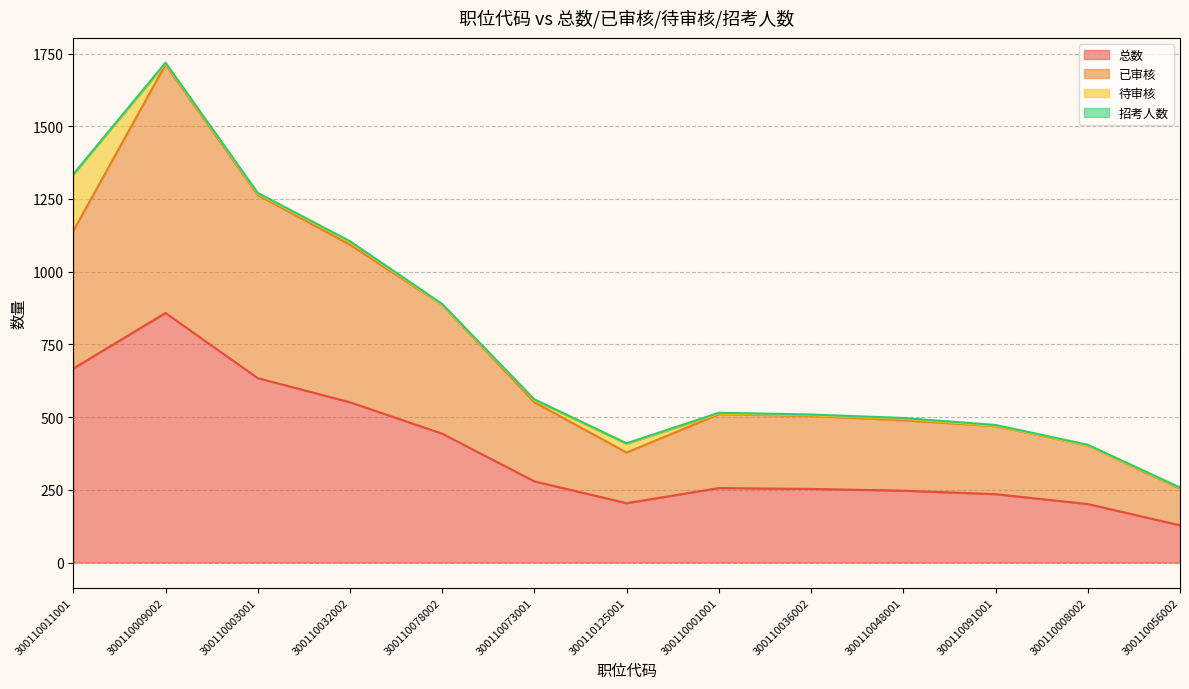

At which category is the sum across all series the highest?

300110009002